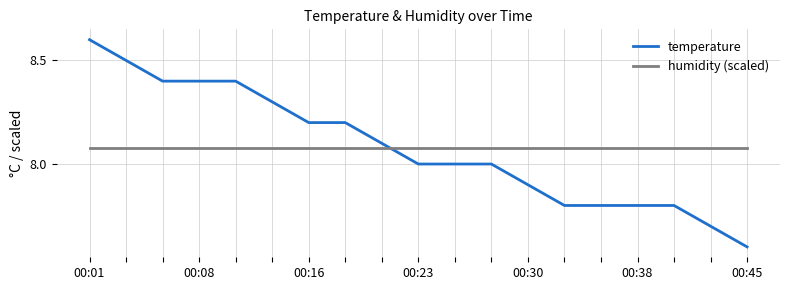

List the series in order of their peak value, lowest first.

humidity (scaled), temperature